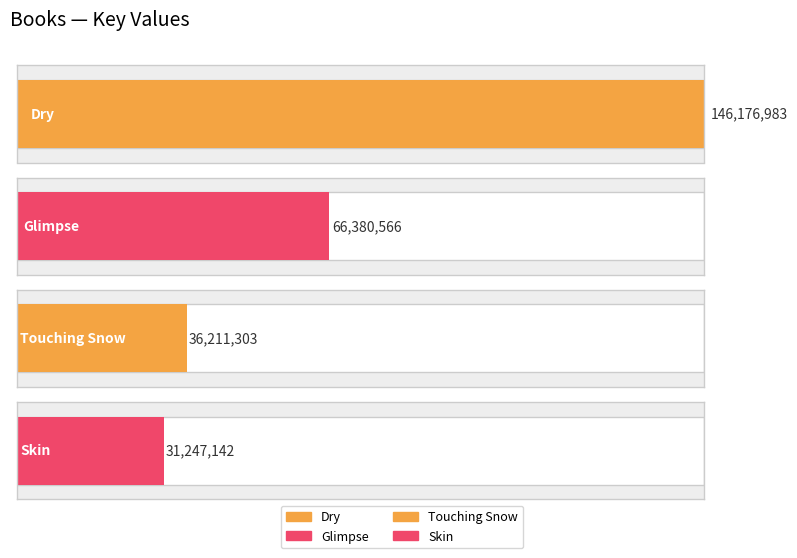

What is the greatest value displayed?

146176983